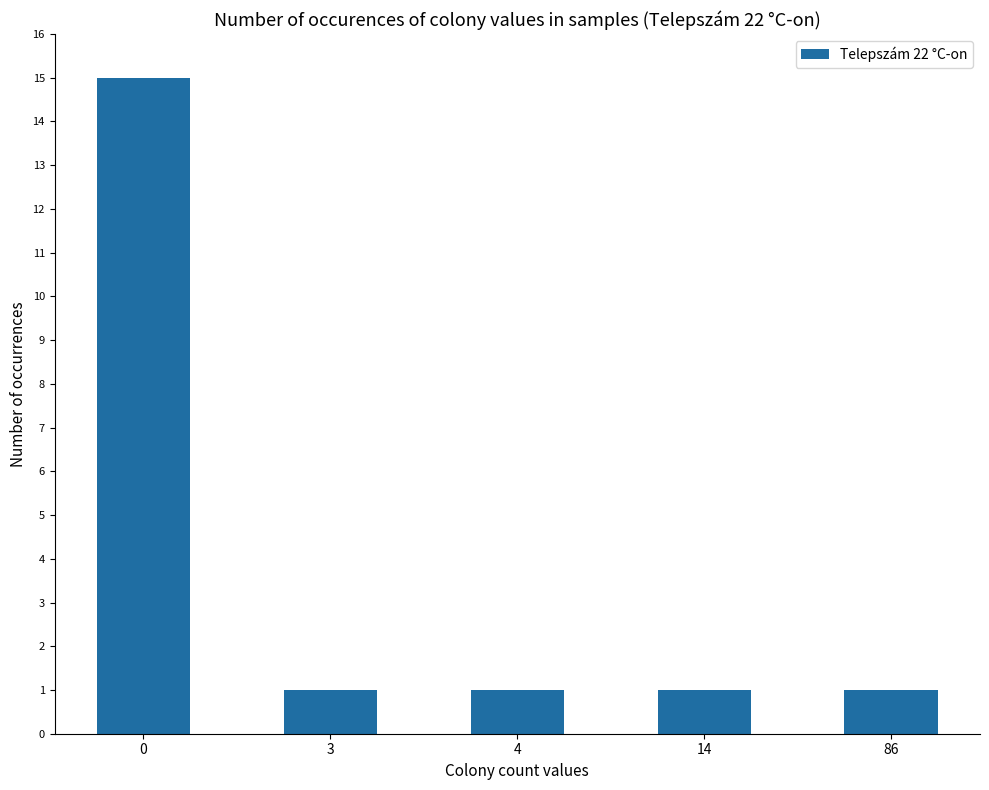

Reading right to left, what are all the values shown in this chart?

86=1	14=1	4=1	3=1	0=15